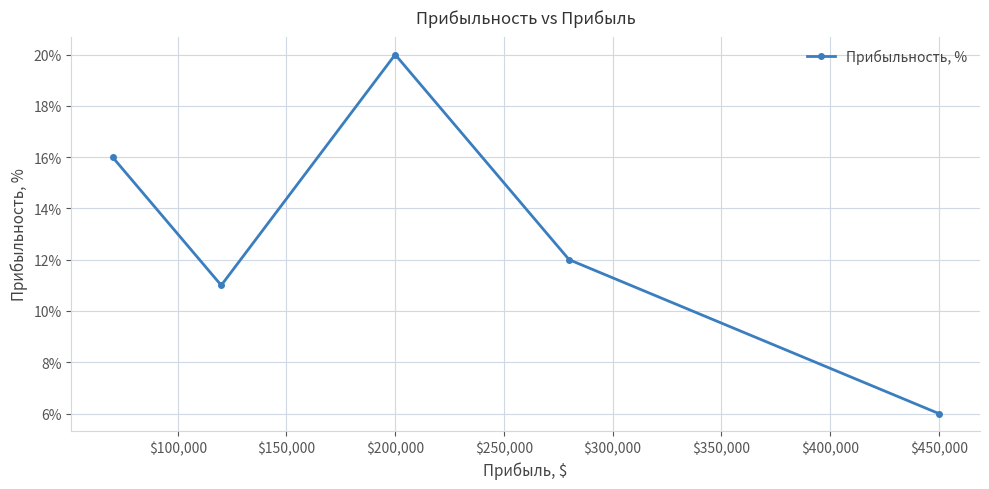

What is the sum of all values?

0.7